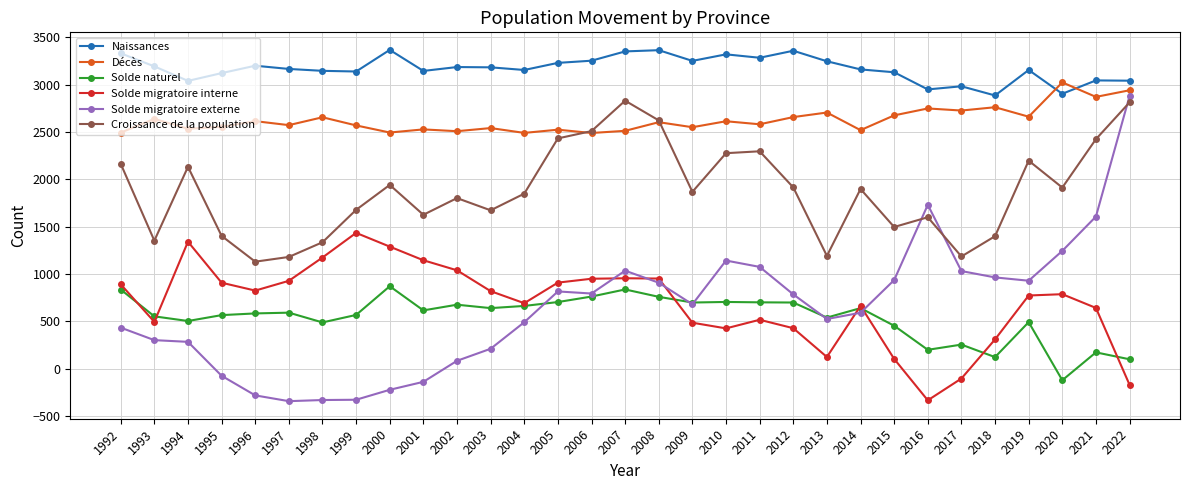

What is the average value of the Solde migratoire externe series?

638